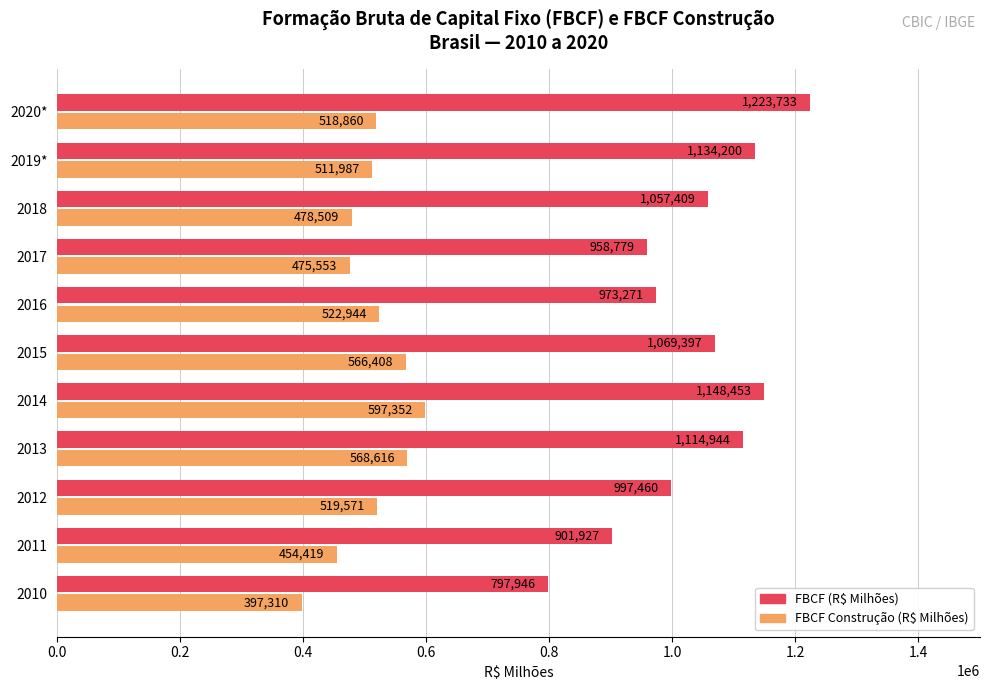

What is the difference between the maximum and second lowest values in the FBCF Construção (R$ Milhões) series?

142933